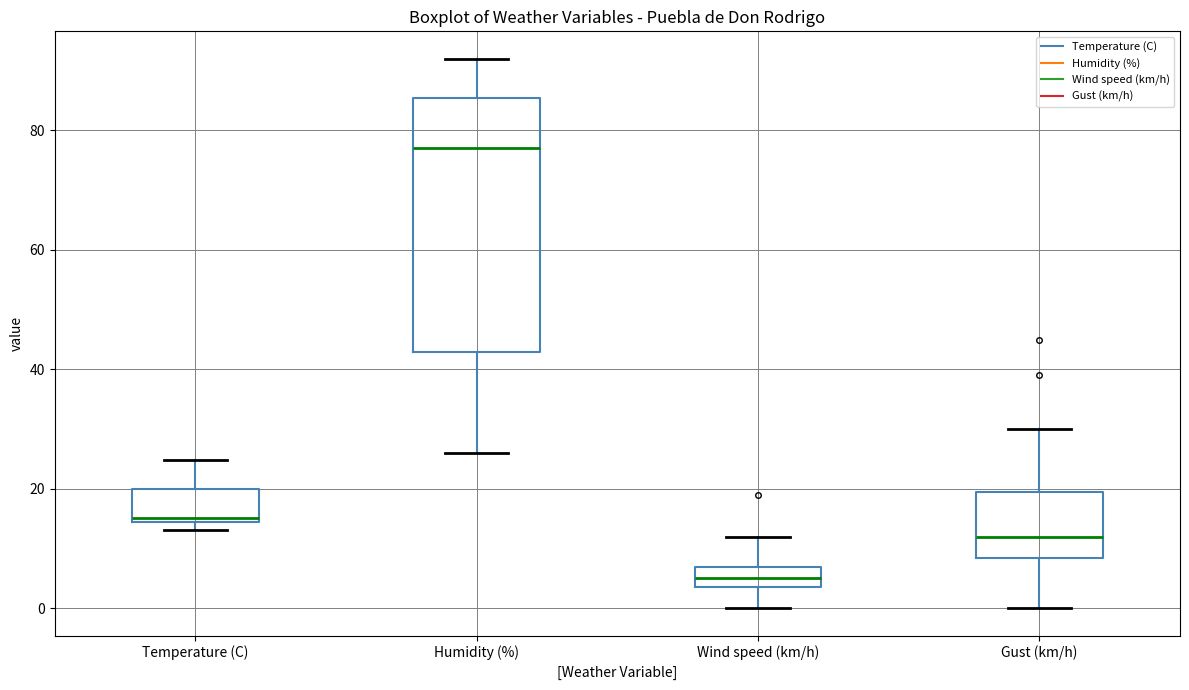

Where does the median line of the box for Wind speed (km/h) sit on the y-axis? The values are not printed on the chart, so give them approximately, as read against the axis.

6